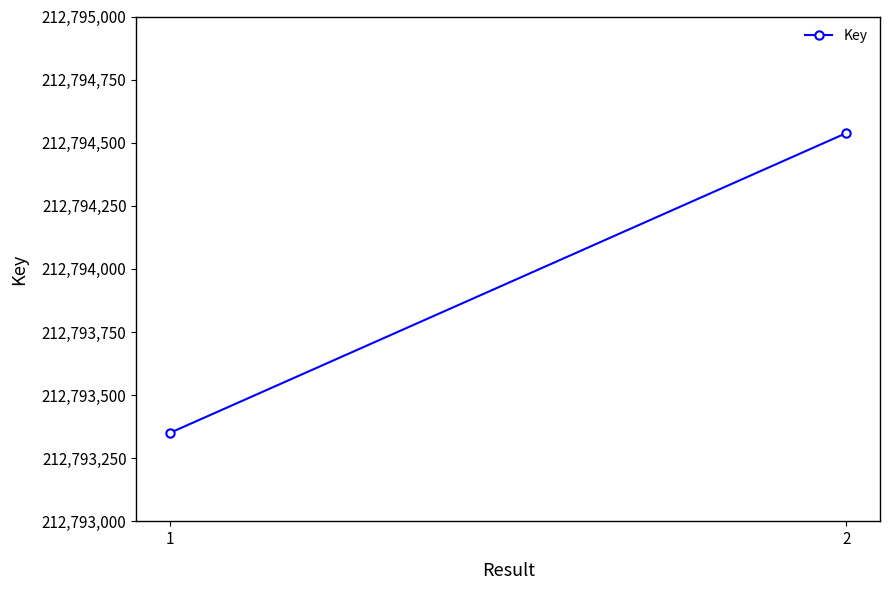

Count the number of categories in the chart.

2